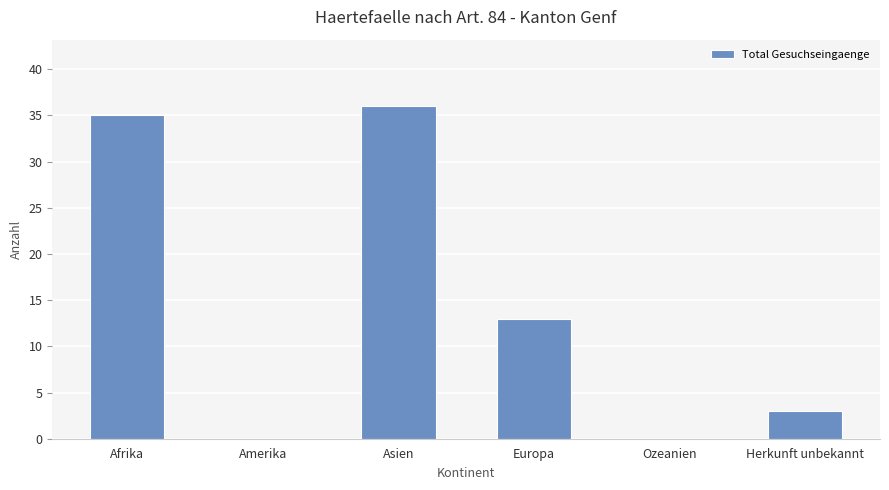

Which has a higher value, Asien or Amerika?

Asien